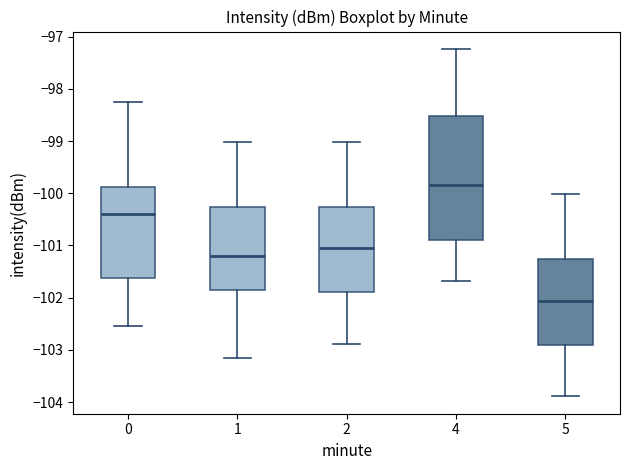

Reading left to right, read every box against the y-axis: the position of its median line, the range the box covers, and the ends of its whiskers. The values are not printed on the chart, so give them approximately, as read against the axis.

0: median -100.4, box -101.6 to -99.9, whiskers -102.5 to -98.3
1: median -101.2, box -101.9 to -100.3, whiskers -103.2 to -99.0
2: median -101.1, box -101.9 to -100.3, whiskers -102.9 to -99.0
4: median -99.8, box -100.9 to -98.5, whiskers -101.7 to -97.2
5: median -102.1, box -102.9 to -101.3, whiskers -103.9 to -100.0